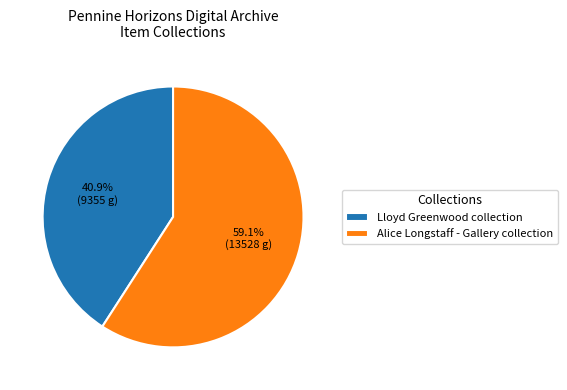

Count the number of slices in the pie.

2